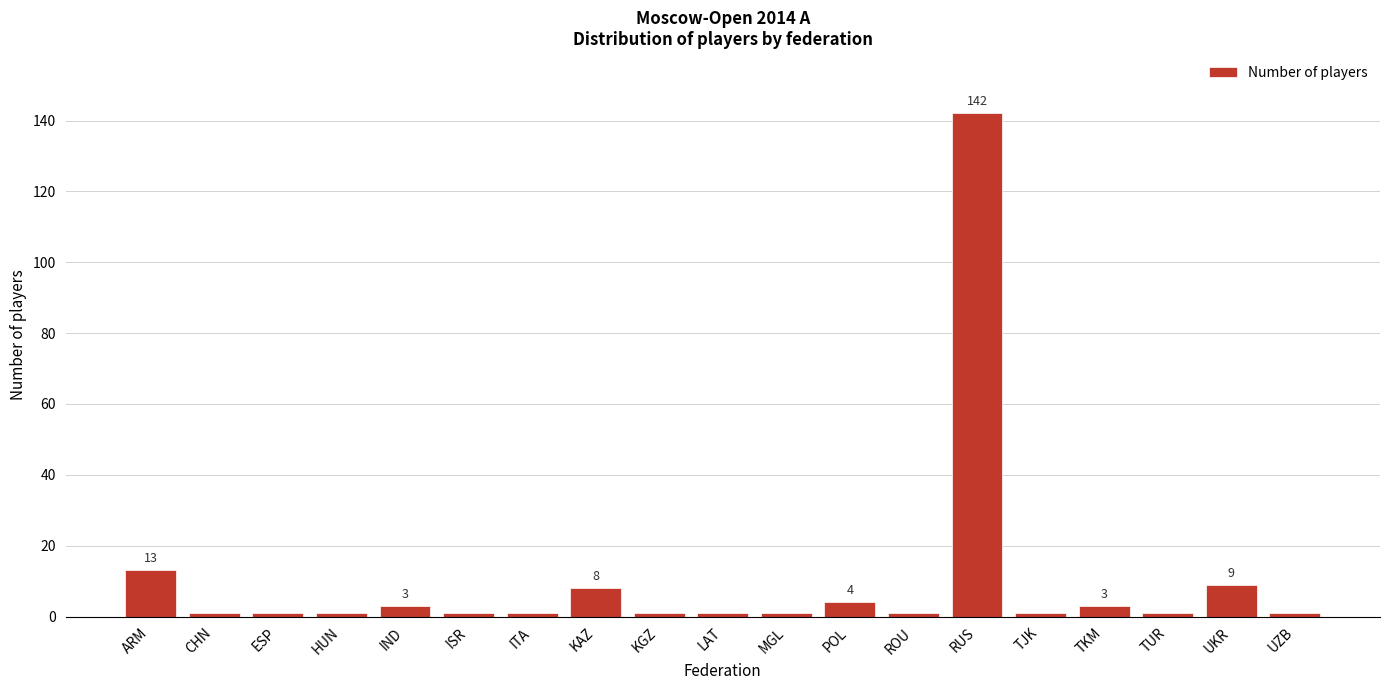

Reading right to left, transcribe all the data shown in this chart.

UZB=1	UKR=9	TUR=1	TKM=3	TJK=1	RUS=142	ROU=1	POL=4	MGL=1	LAT=1	KGZ=1	KAZ=8	ITA=1	ISR=1	IND=3	HUN=1	ESP=1	CHN=1	ARM=13